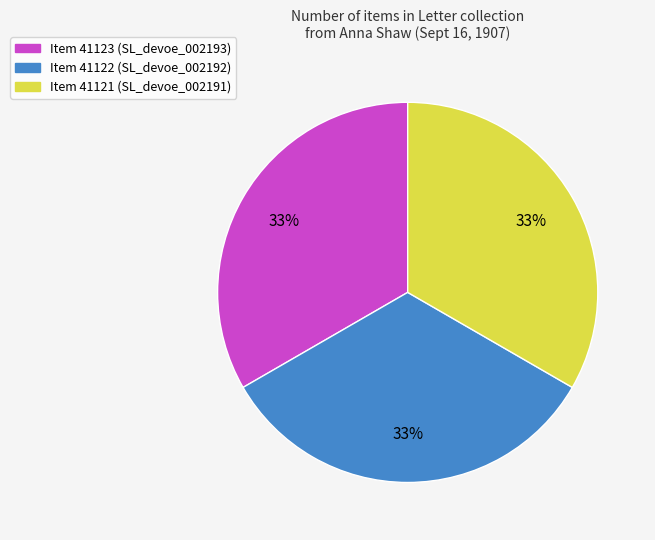

How many segments does this pie chart have?

3